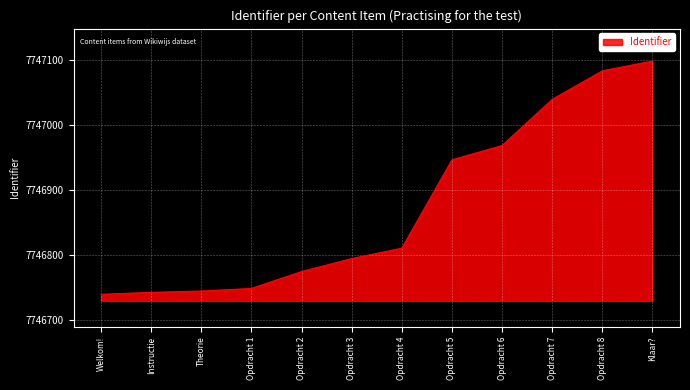

Reading right to left, what are all the values shown in this chart?

7747098	7747083	7747039	7746968	7746946	7746810	7746794	7746774	7746748	7746744	7746742	7746739